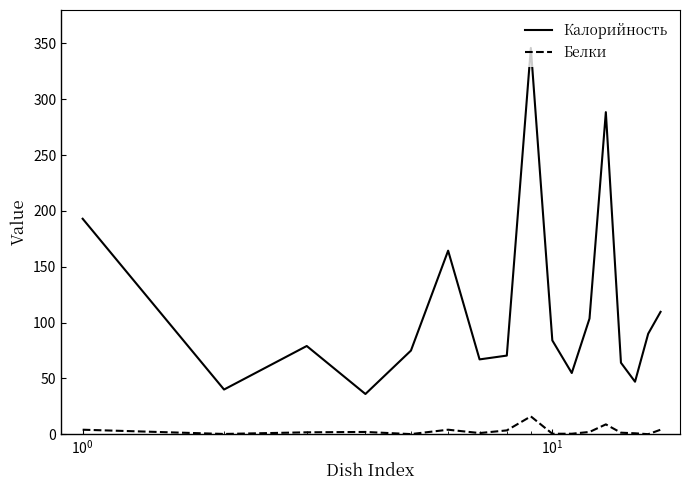

Which series has the largest total across all categories?

Калорийность